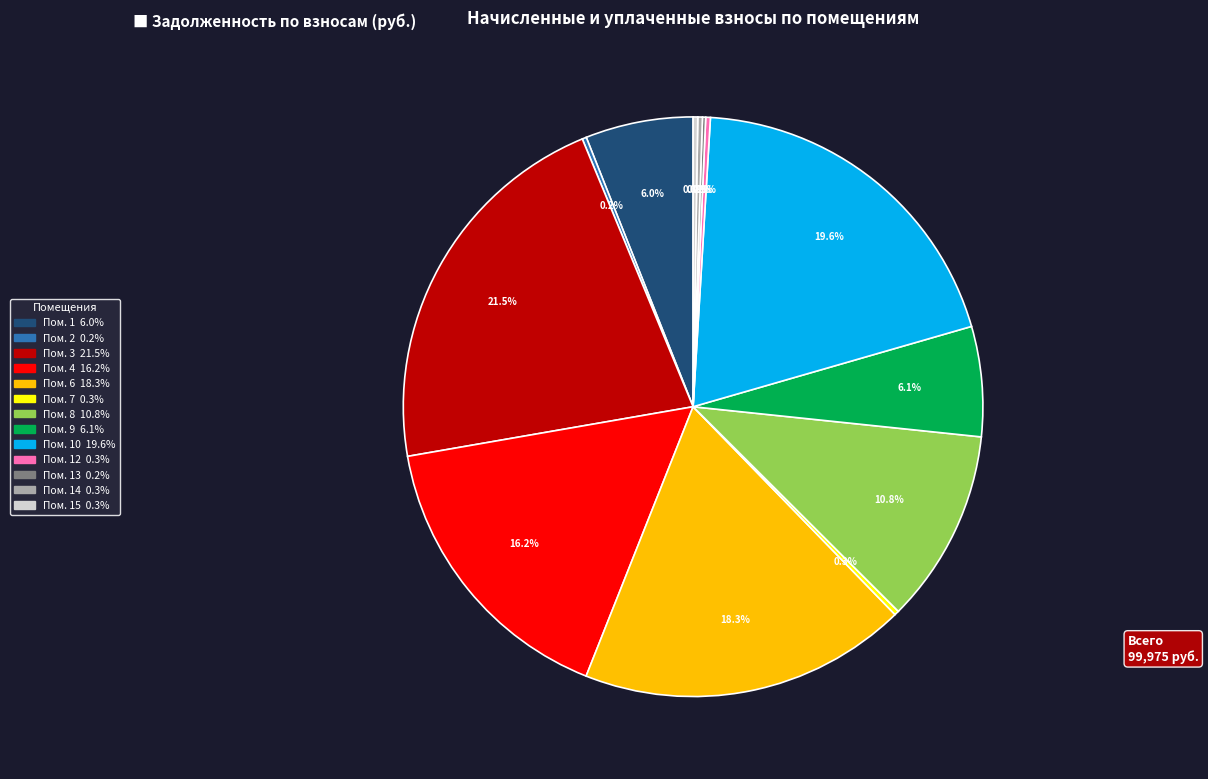

Is there a majority slice in this chart?

No